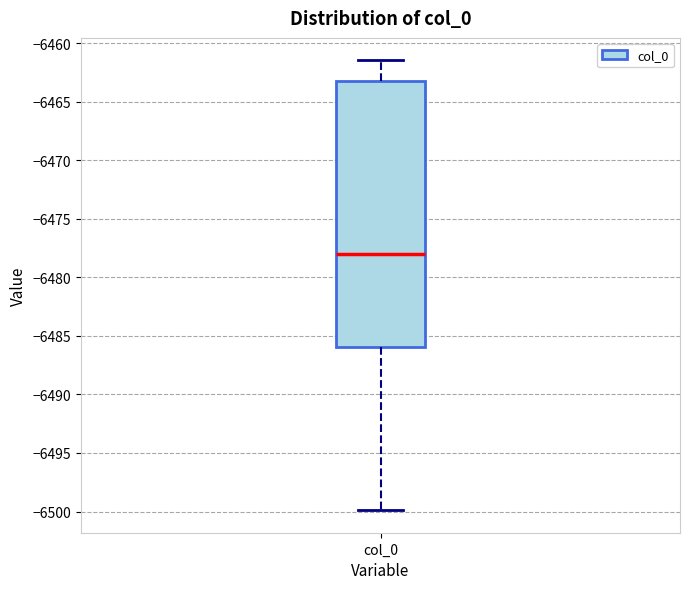

Transcribe this box plot: give where the median line is, the range the box spans, and where the two whiskers end, as read against the y-axis. The values are not printed on the chart, so give them approximately, as read against the axis.

median -6478.0, box -6486.0 to -6463.5, whiskers -6500.0 to -6461.5